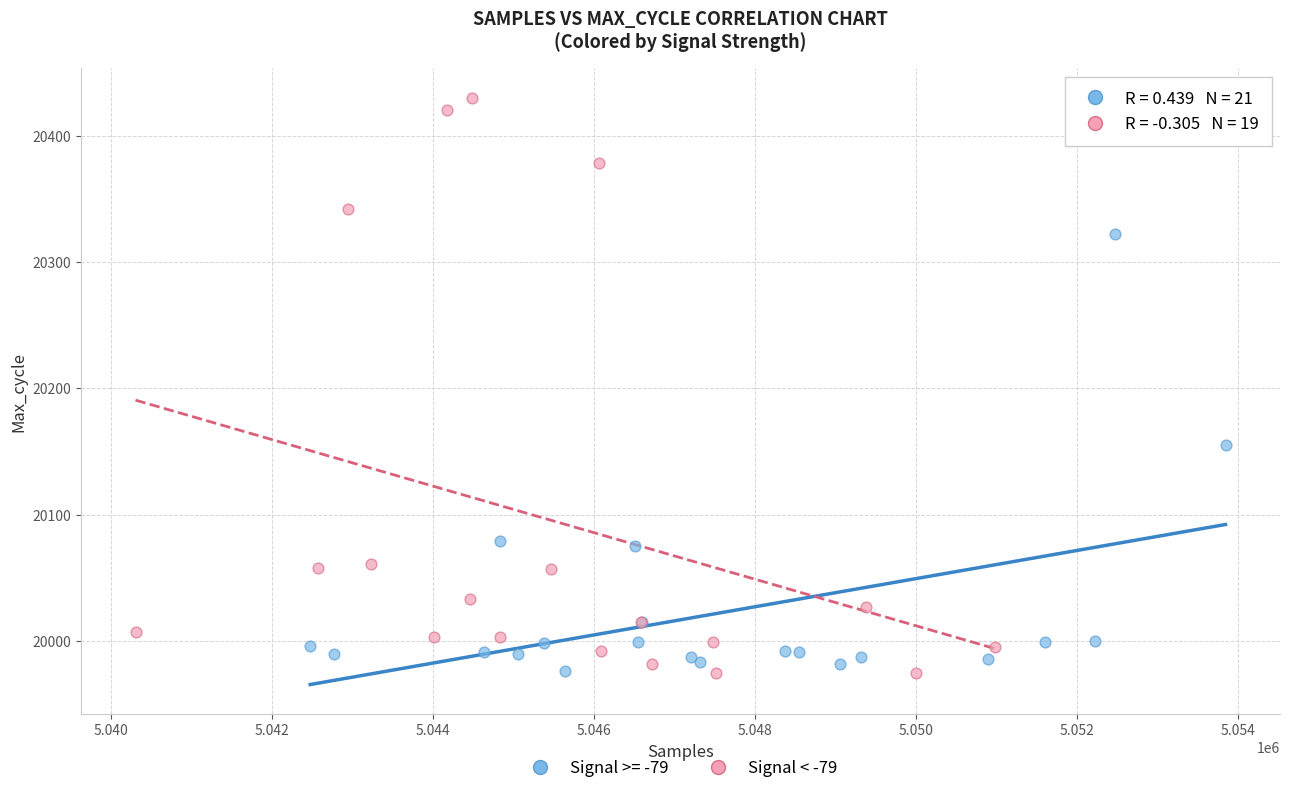

Which series has the largest Y range (max minus min)?

Signal < -79